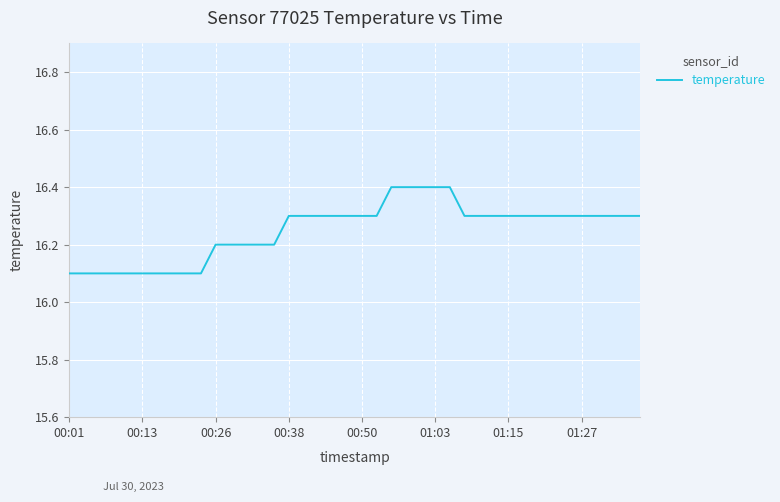

What is the maximum value shown in the chart?

16.4